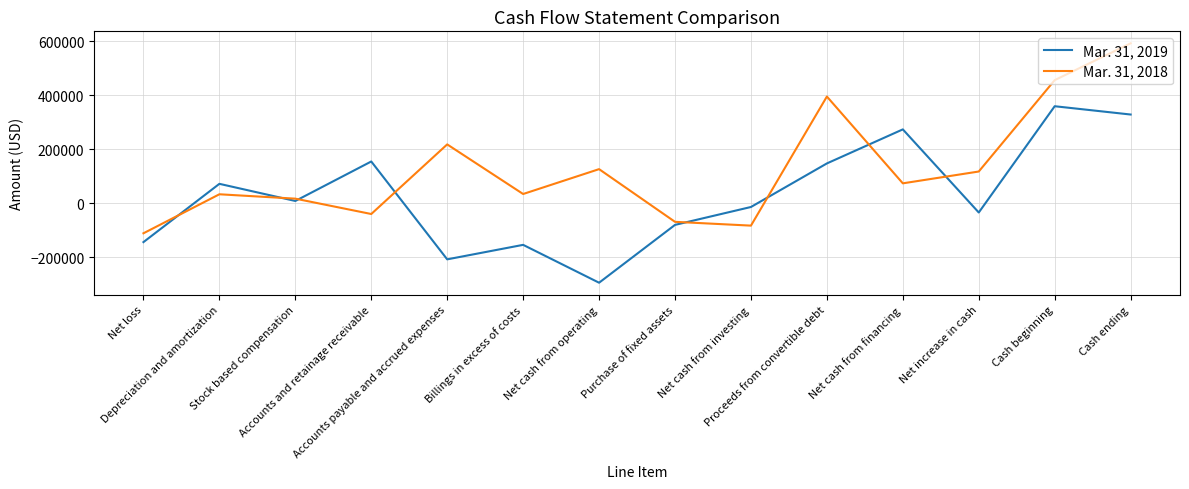

In Mar. 31, 2019, how many points are lower than both neighbors (excluding endpoints)?

4